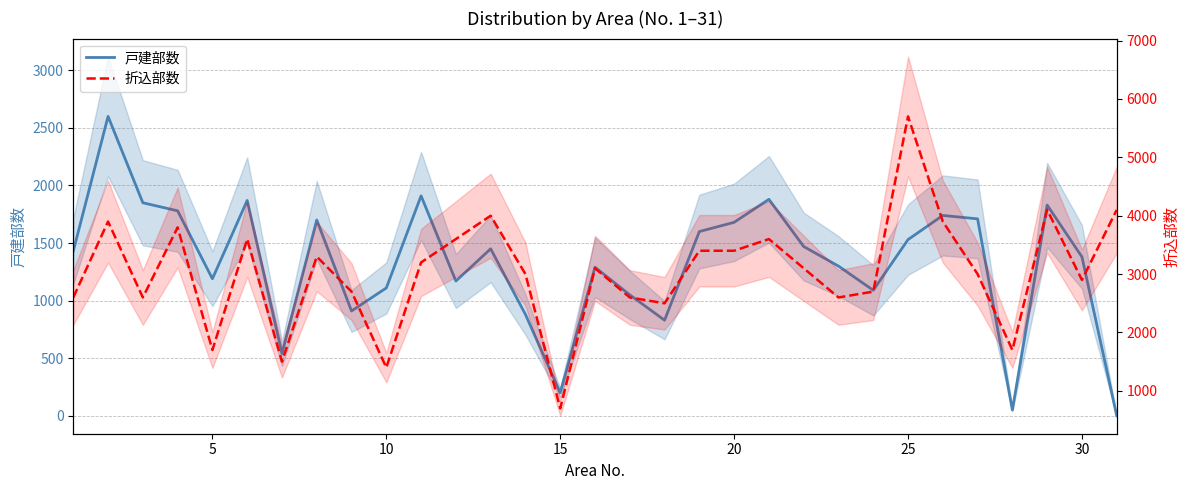

What is the difference between the highest and lowest values at 5?

1300